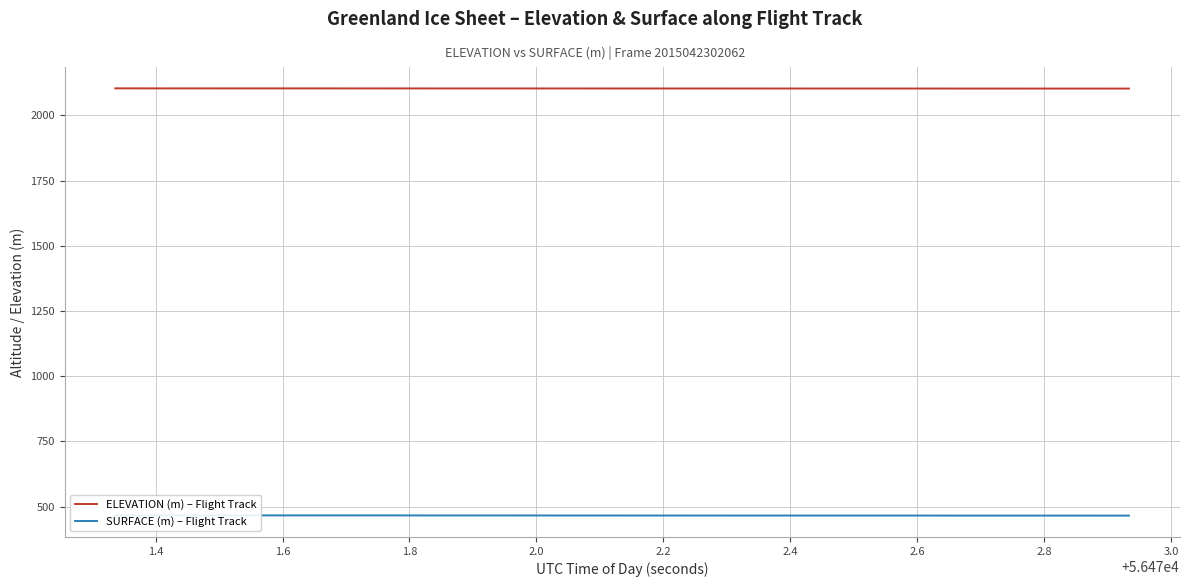

True or false: SURFACE (m) – Flight Track has a value of 319.4 at 36.

False